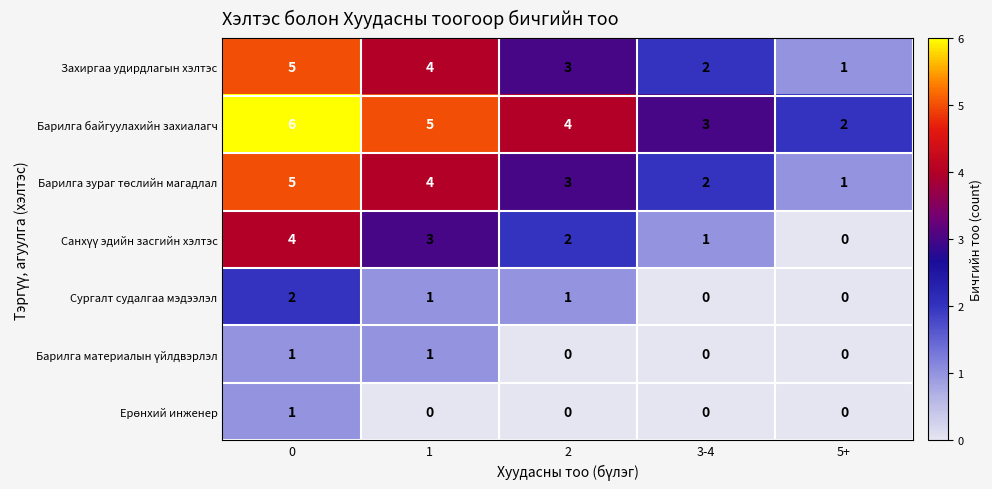

What is the greatest value displayed?

6